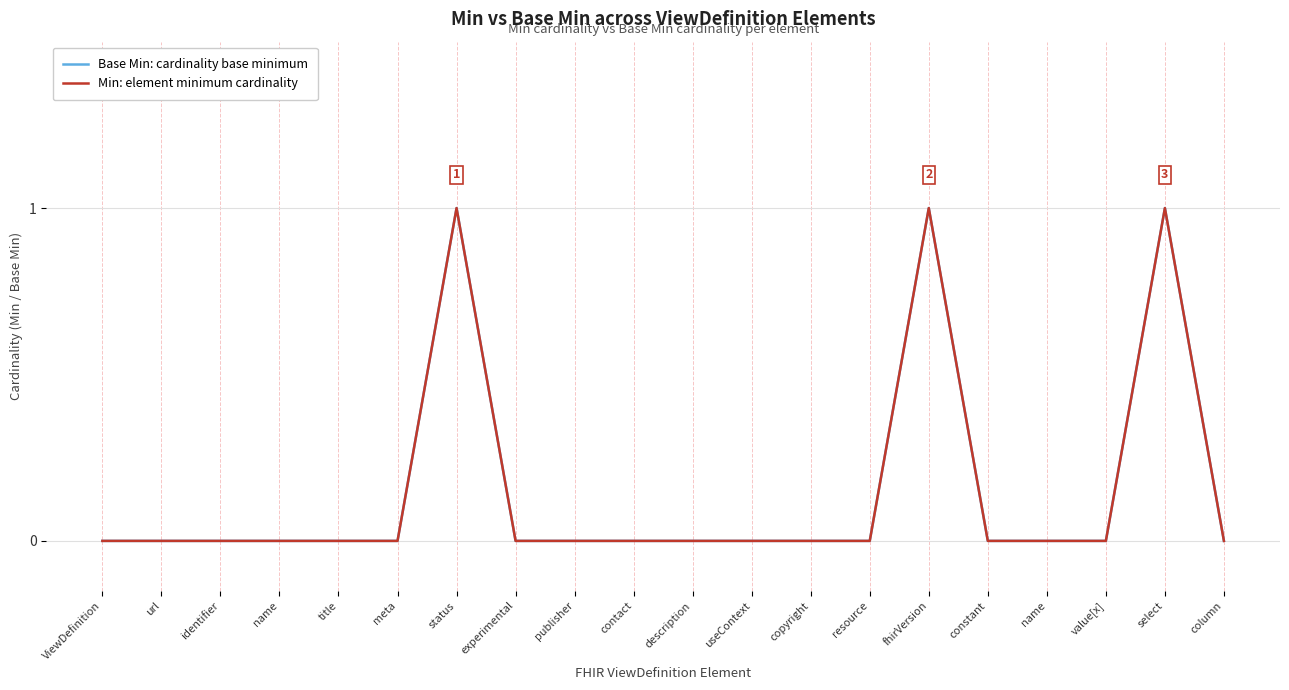

Which series has the largest total across all categories?

Base Min: cardinality base minimum